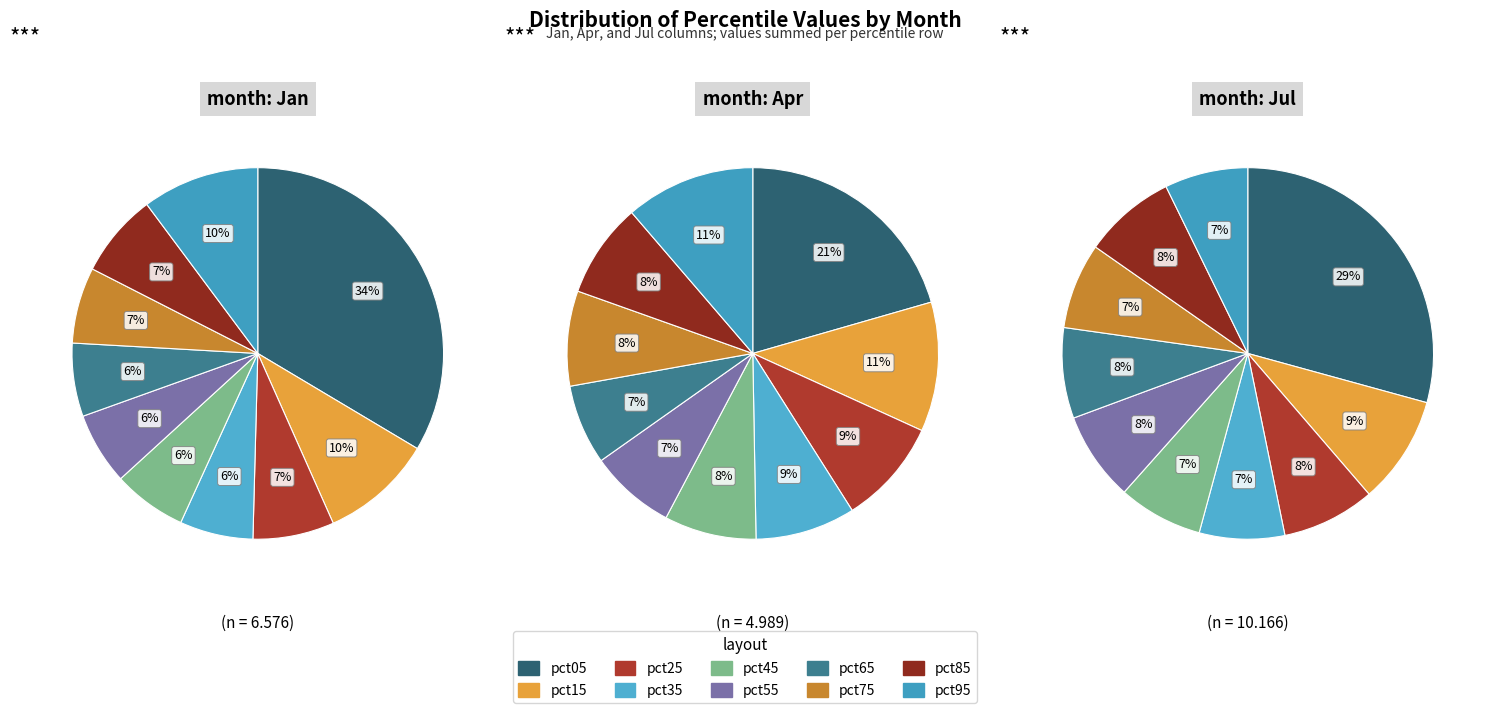

How many segments does this pie chart have?

10